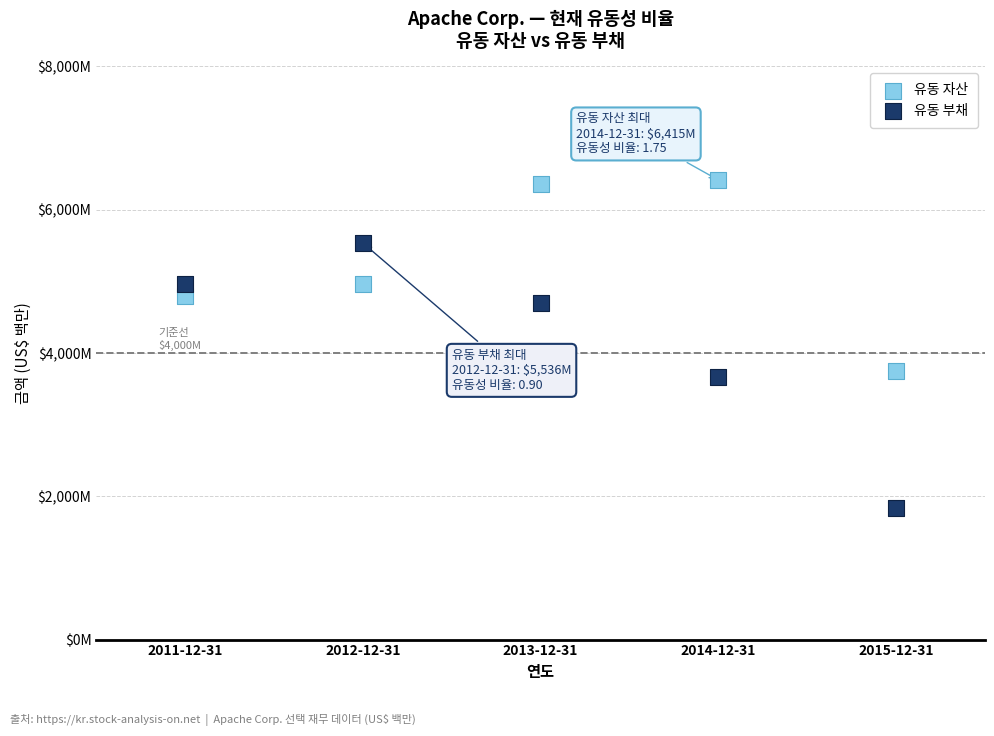

What are all the series names shown in the legend?

유동 자산, 유동 부채